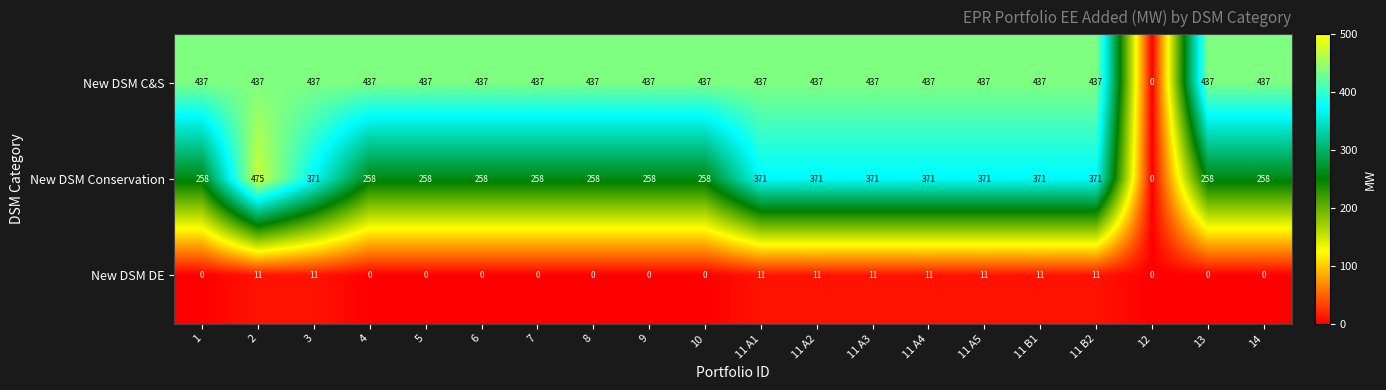

What is the maximum value shown in the chart?

475